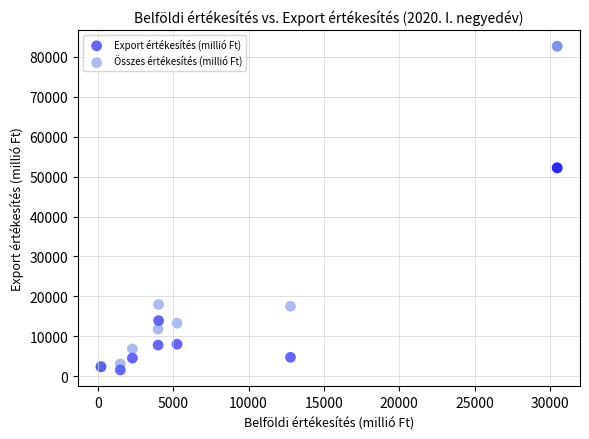

Which series has the largest Y range (max minus min)?

Összes értékesítés (millió Ft)